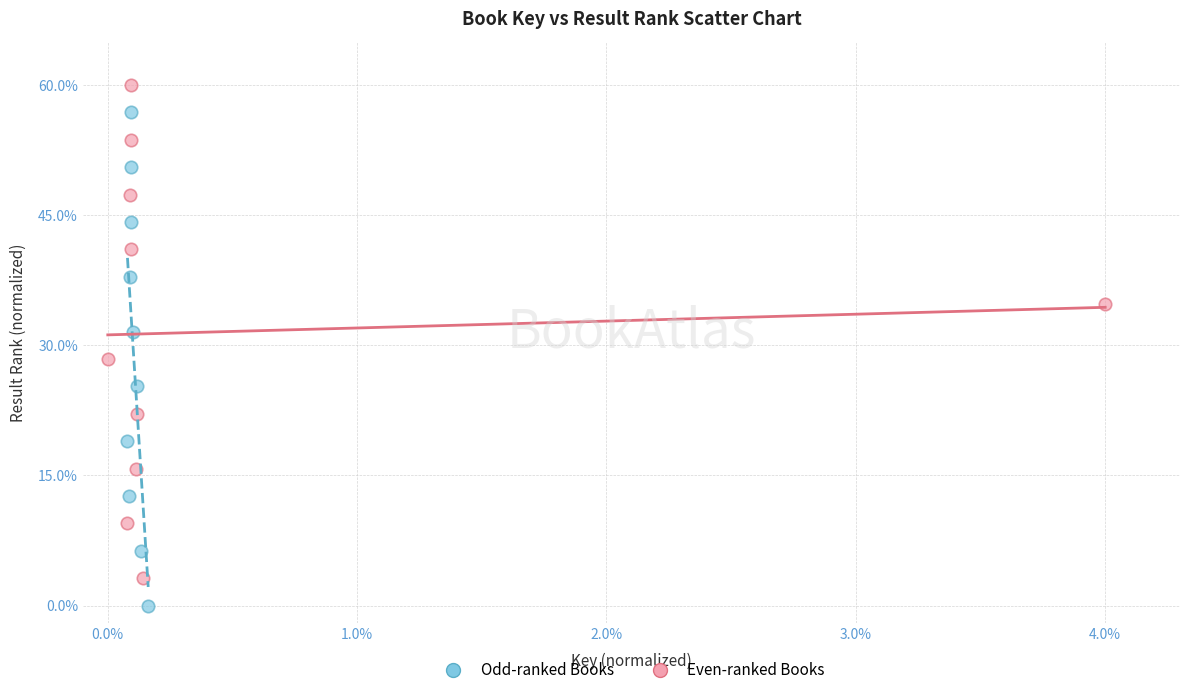

What are all the series names shown in the legend?

Odd-ranked Books, Even-ranked Books